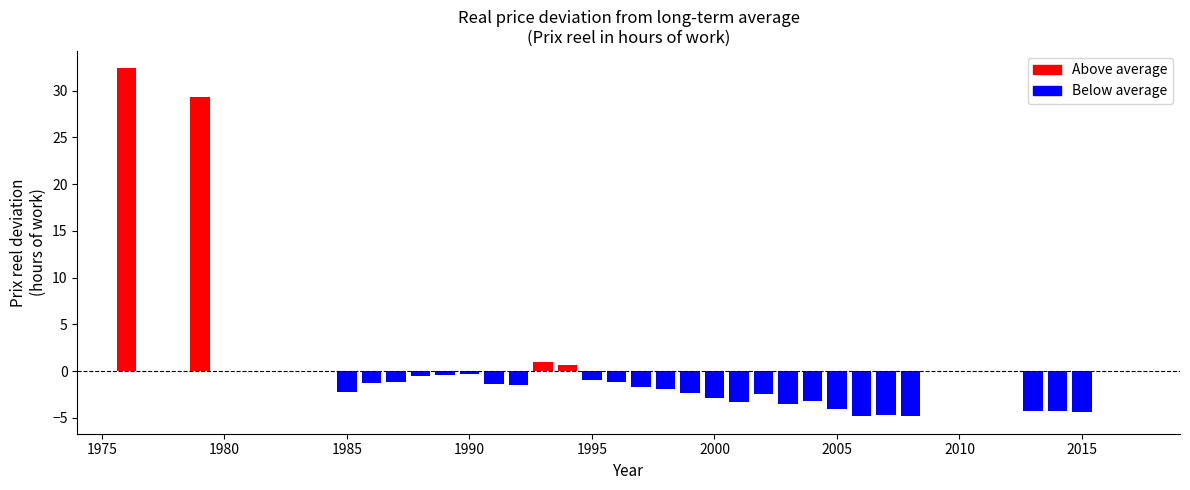

What is the value of the 20th bar from the left?

-2.5